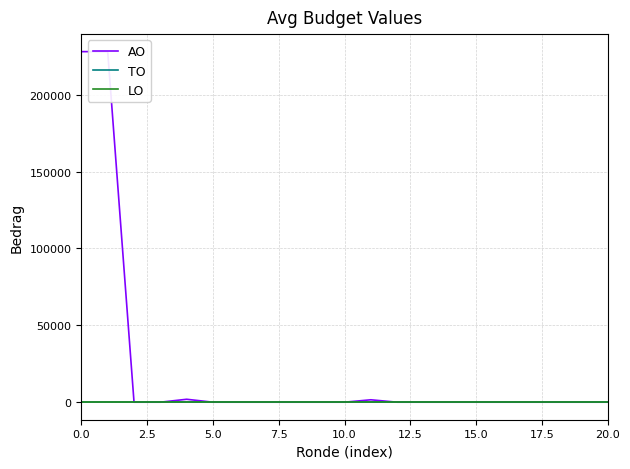

True or false: AO and TO cross at least once.

False